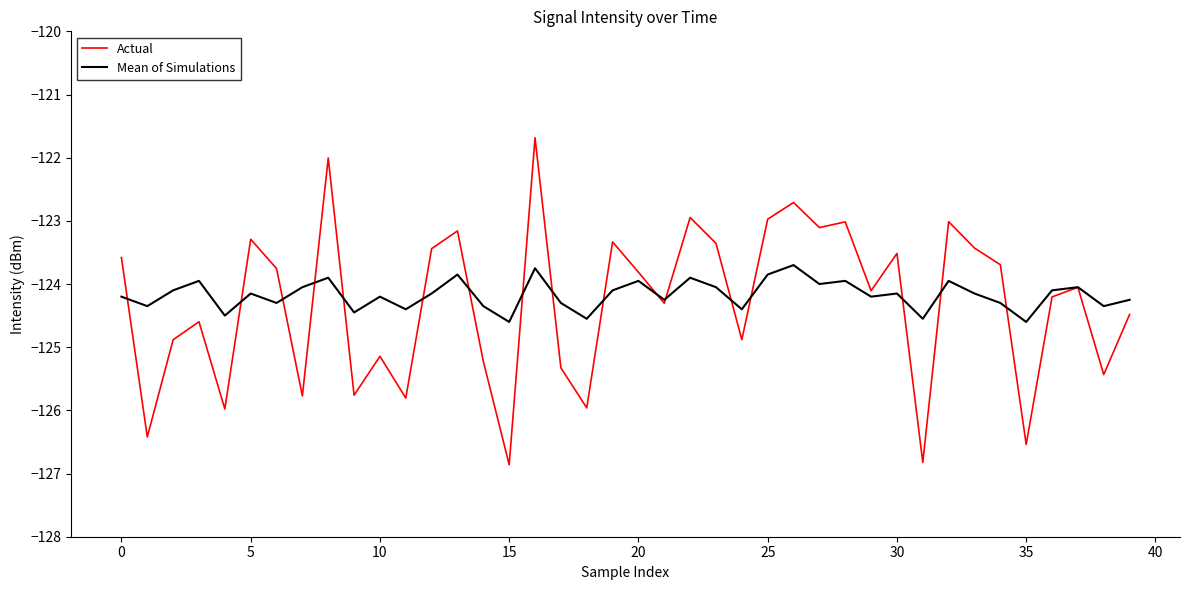

What is the highest value of the Mean of Simulations series?

-123.7